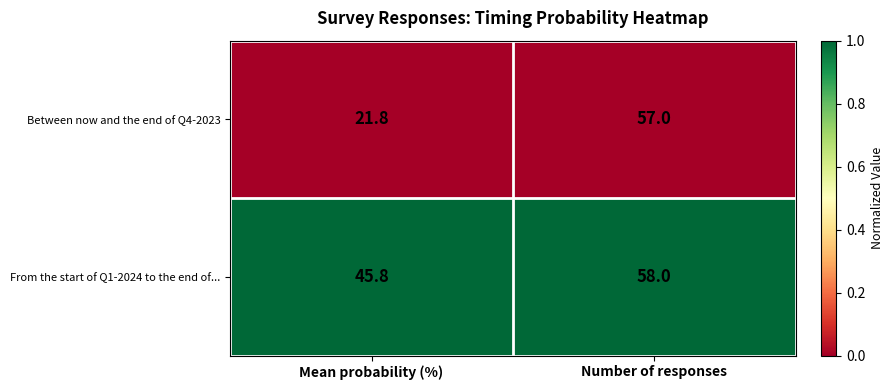

Which category has the highest value across all series?

Number of responses